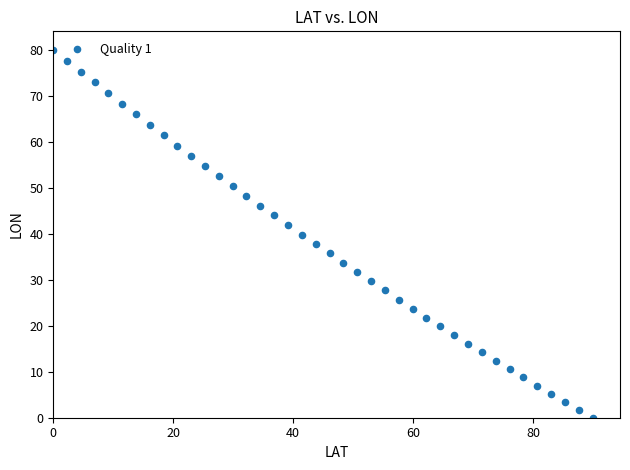

What is the range of Y values (max minus min)?

80.0